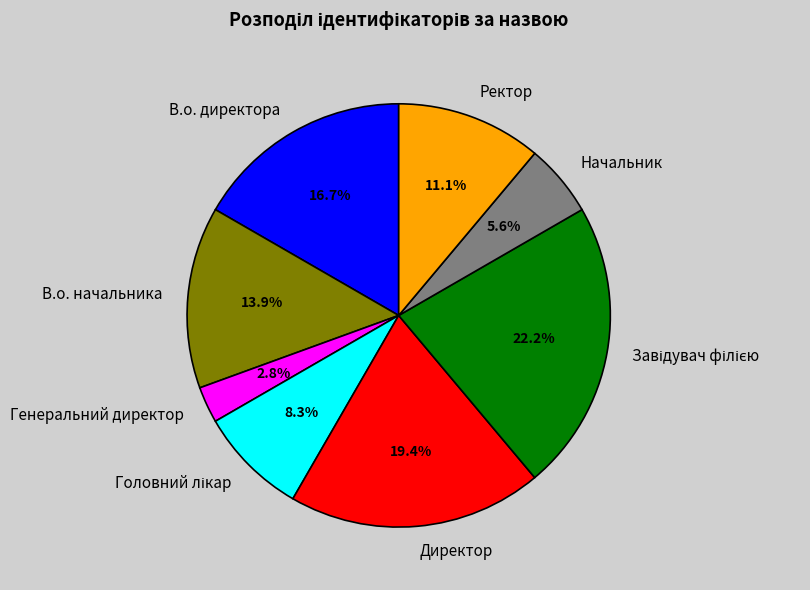

What is the smallest slice in the pie chart?

Генеральний директор